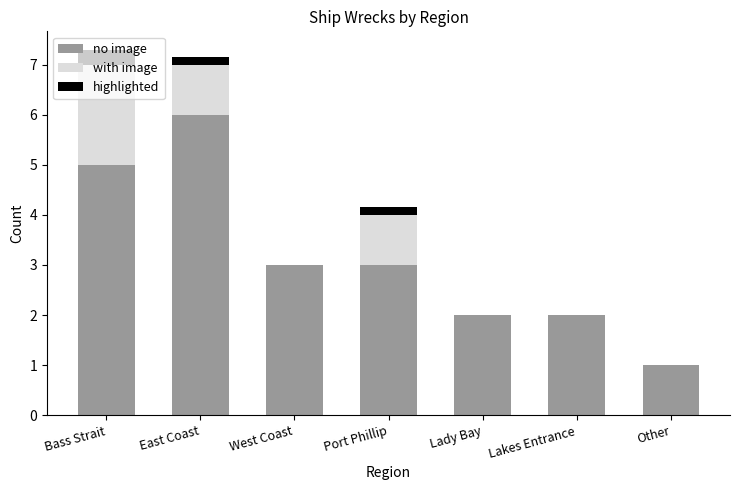

What is the sum of the no image values at West Coast and Lakes Entrance?

5.0